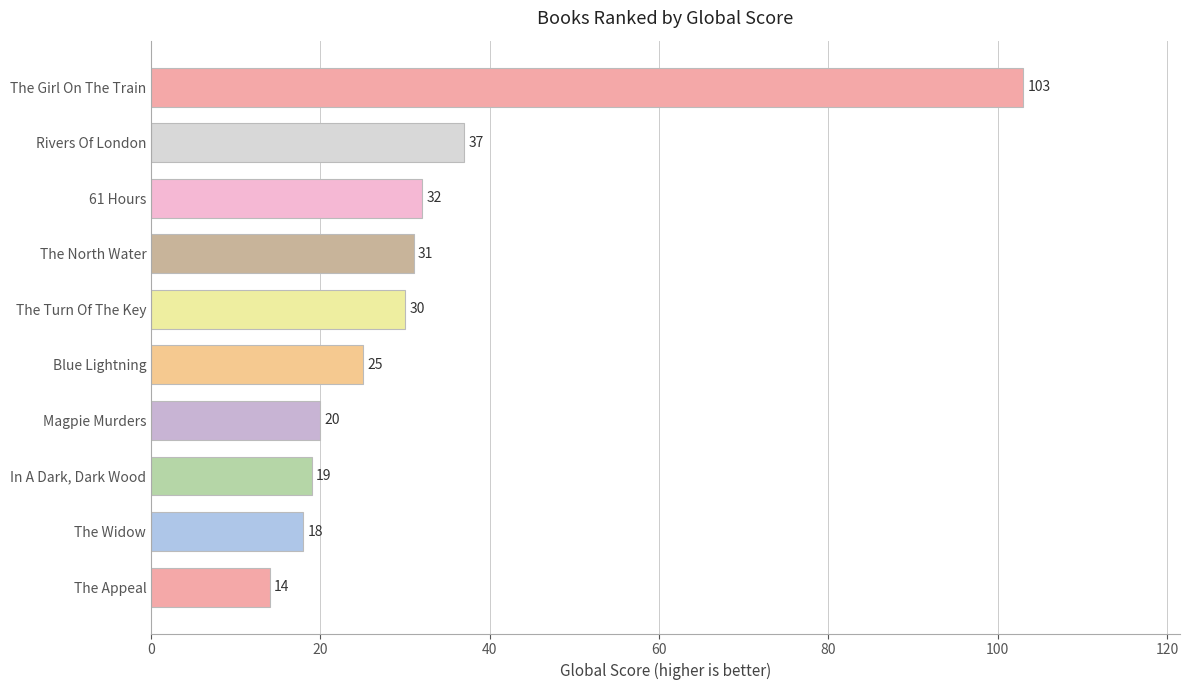

Reading bottom to top, list all the values displayed in this chart.

The Appeal=14	The Widow=18	In A Dark, Dark Wood=19	Magpie Murders=20	Blue Lightning=25	The Turn Of The Key=30	The North Water=31	61 Hours=32	Rivers Of London=37	The Girl On The Train=103